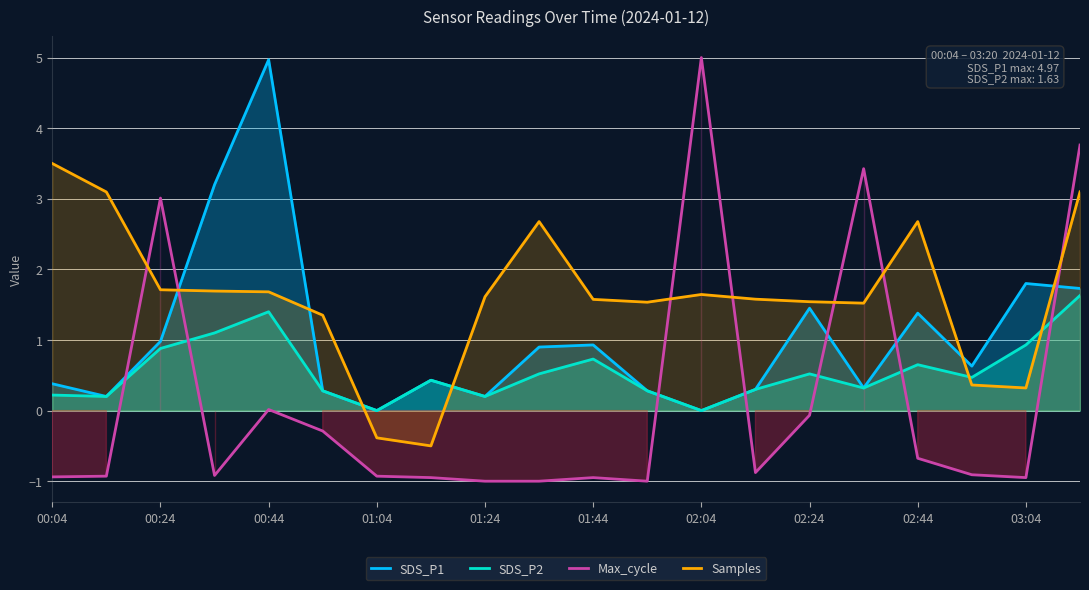

Which category has the highest value in the Samples series?

00:04